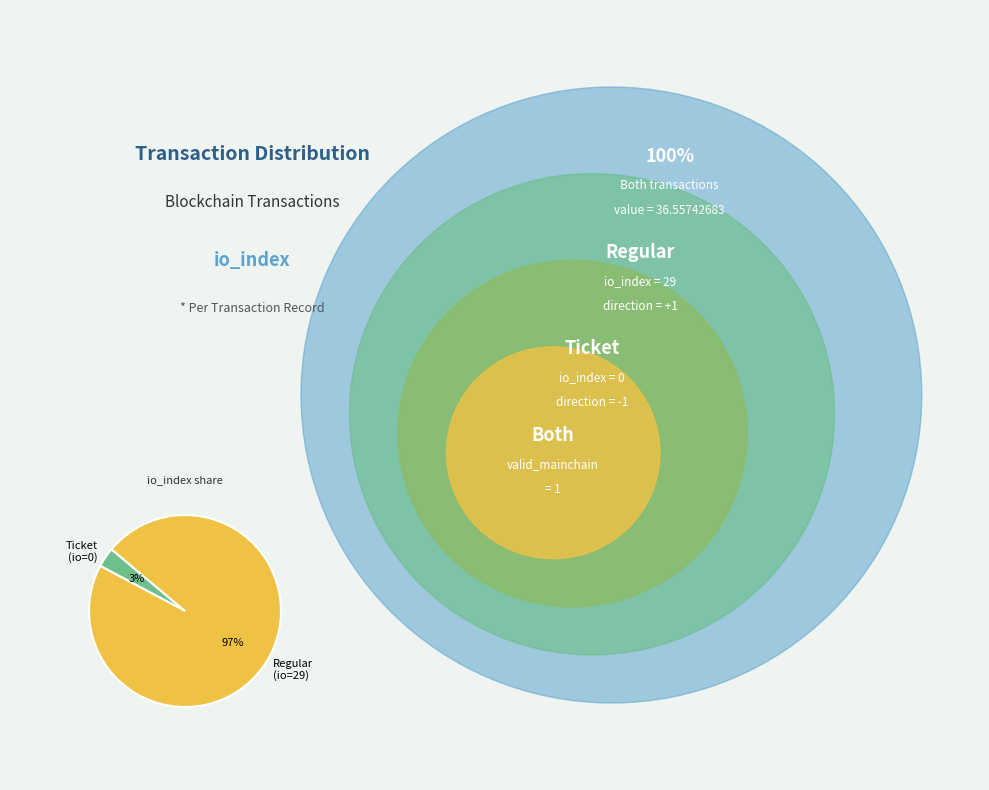

The Ticket (io=0) slice represents 3% of the pie. True or false?

True